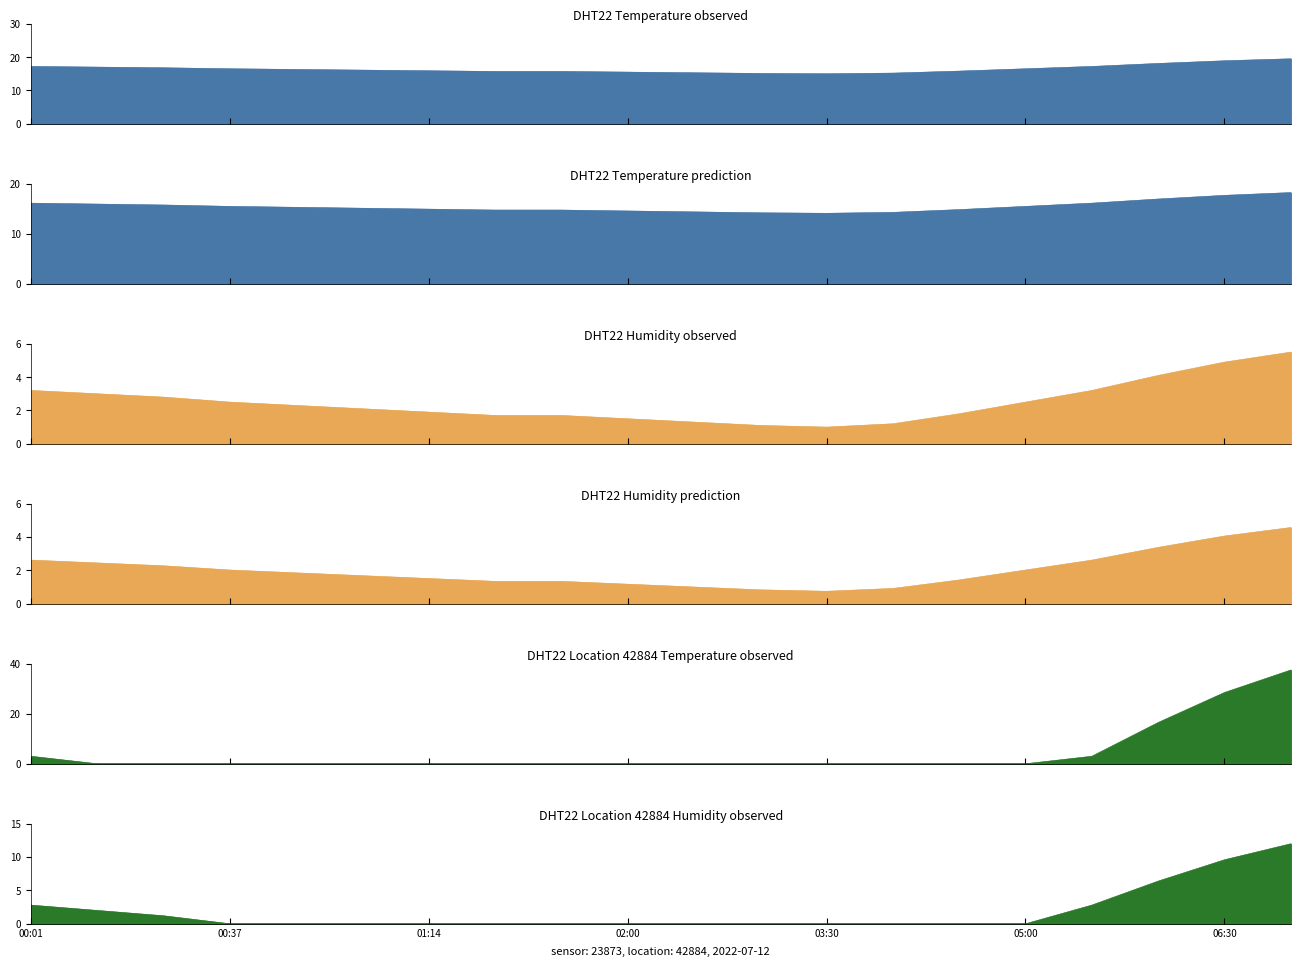

The value at 06:30 is 1.6. True or false?

False